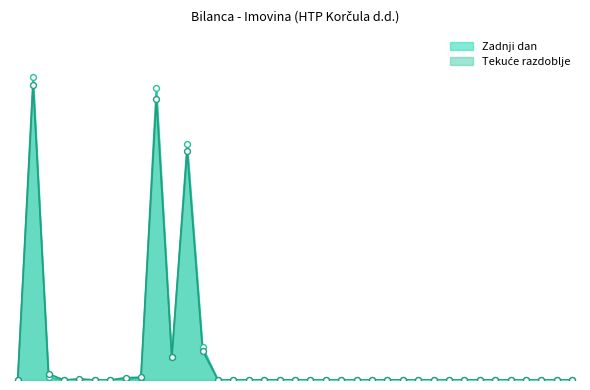

At how many categories does at least one series exceed 7954011?

3